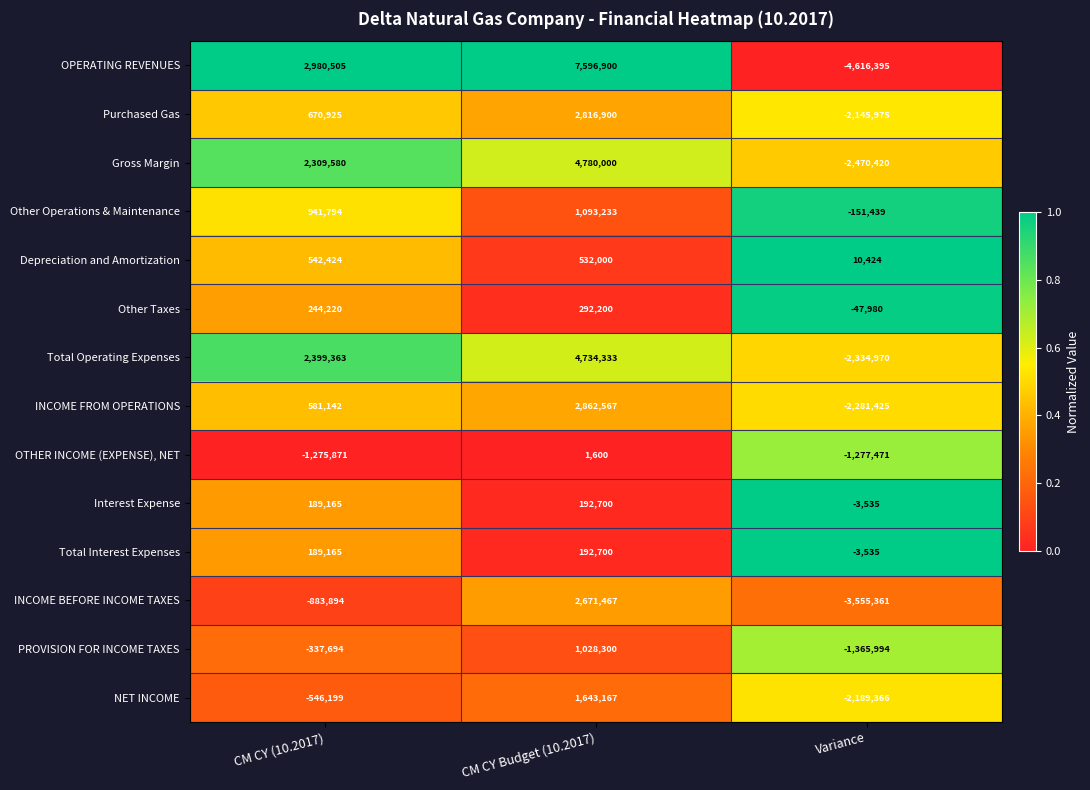

What is the difference between the Other Operations & Maintenance values at CM CY (10.2017) and Variance?

1093233